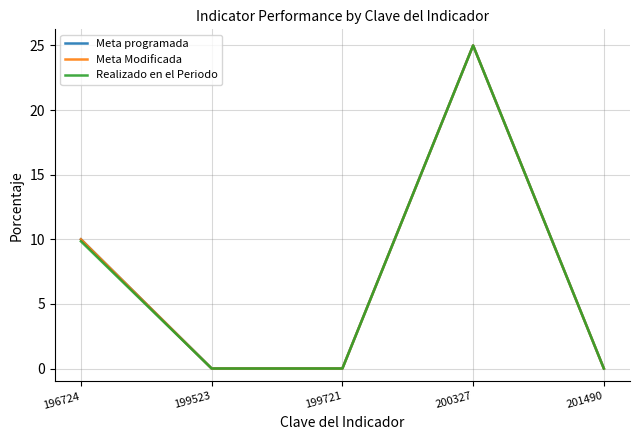

What is the difference between the second highest and second lowest values in the Meta programada series?

10.0